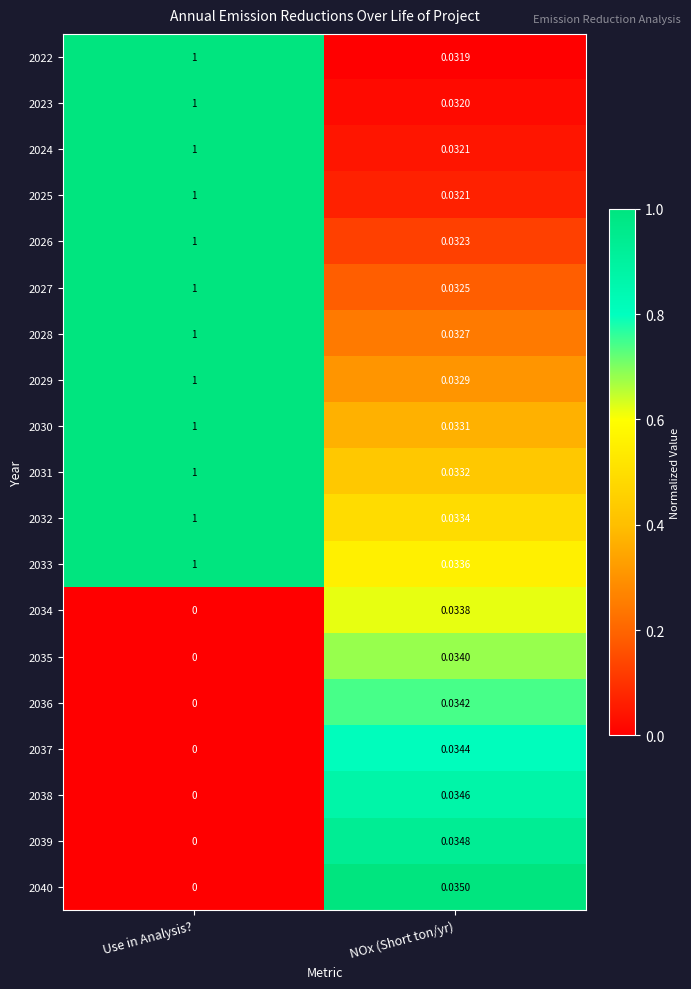

Rank the categories by 2025 value from highest to lowest.

Use in Analysis?, NOx (Short ton/yr)